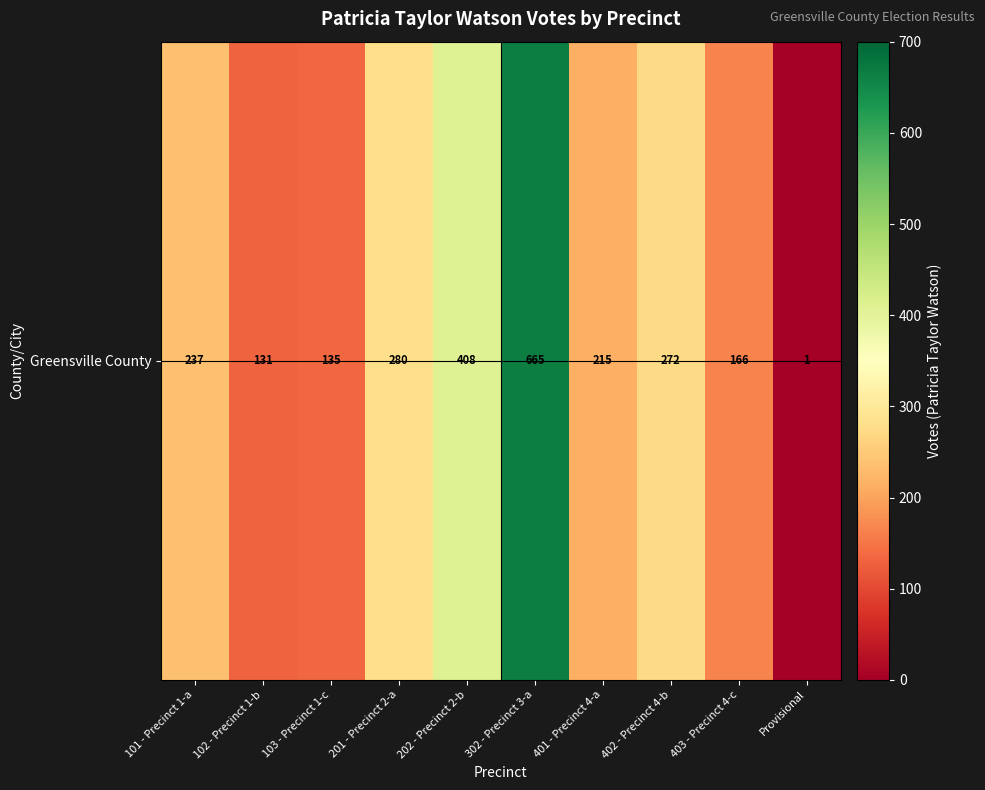

Reading right to left, what are all the values shown in this chart?

1	166	272	215	665	408	280	135	131	237